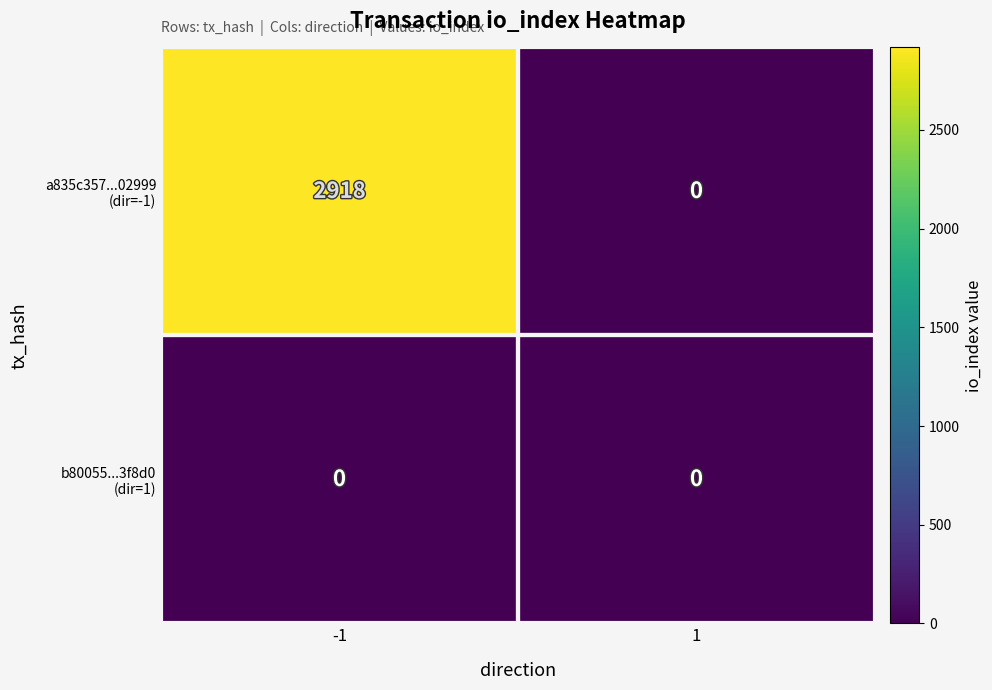

What is the maximum value shown in the chart?

2918